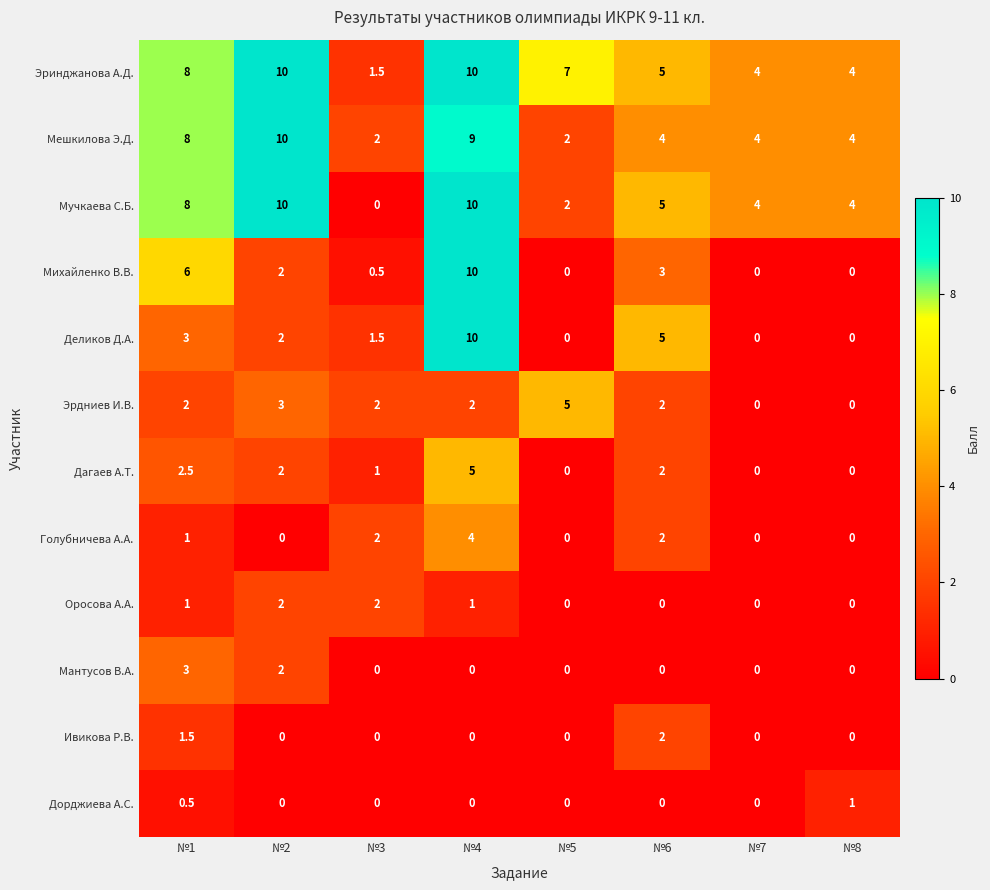

What is the sum of all Деликов Д.А. values?

21.5